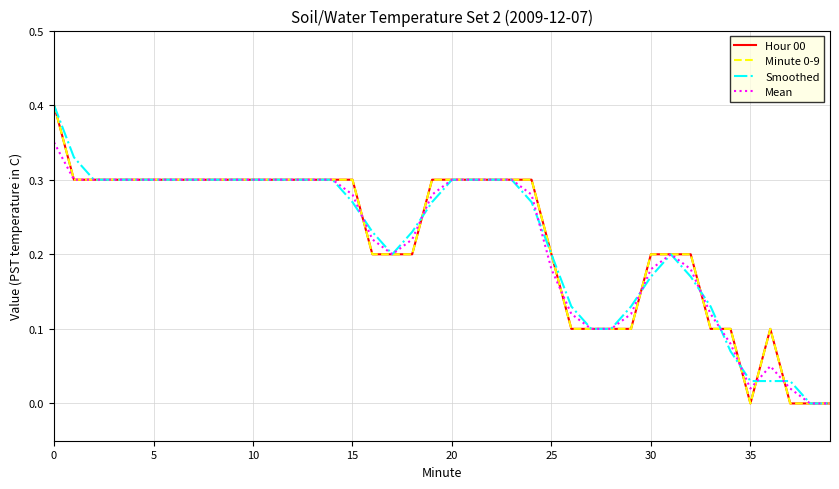

Does the chart have visible grid lines?

Yes